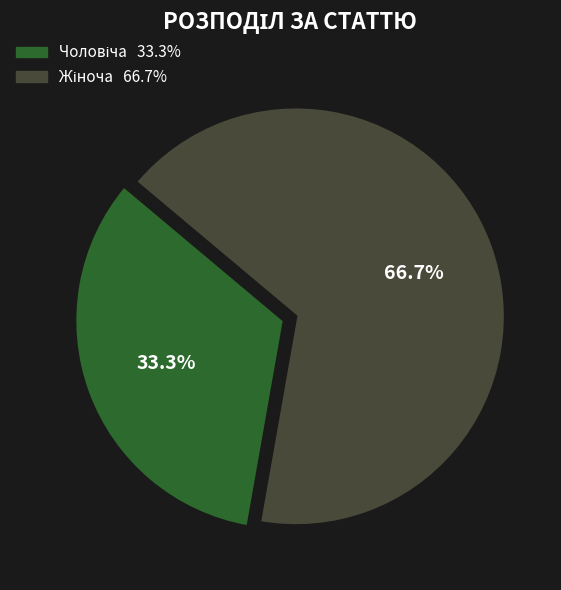

How many slices are in this pie chart?

2